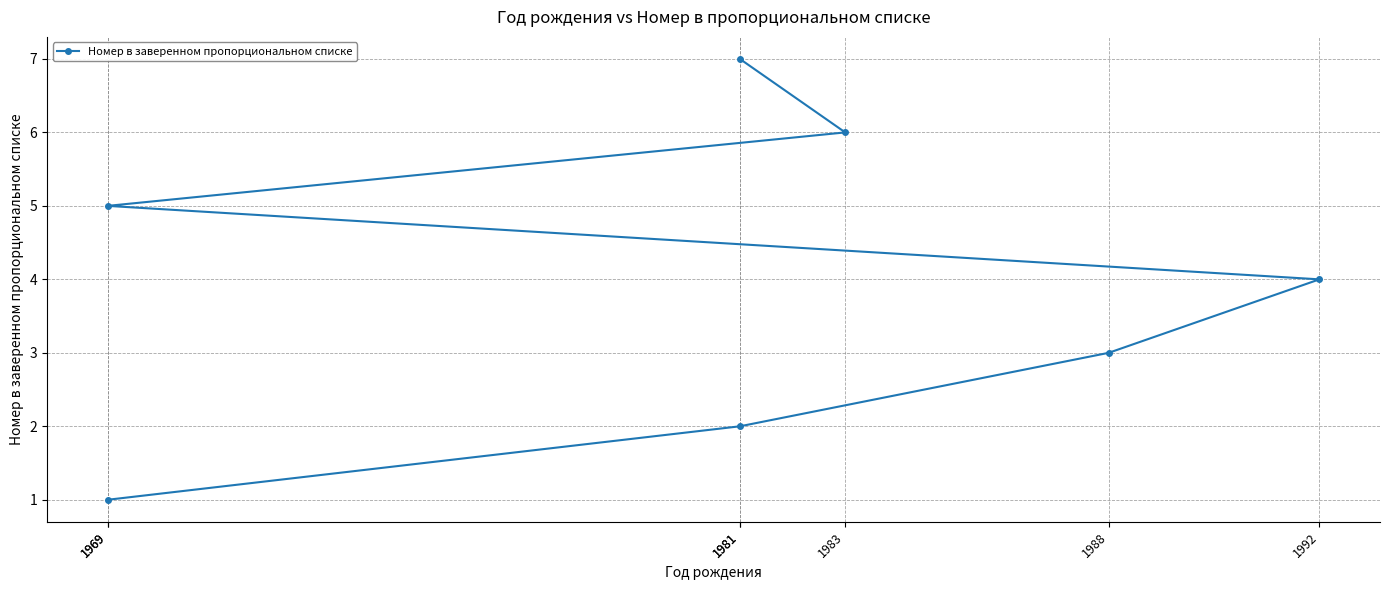

Which label corresponds to the smallest value in the chart?

1969